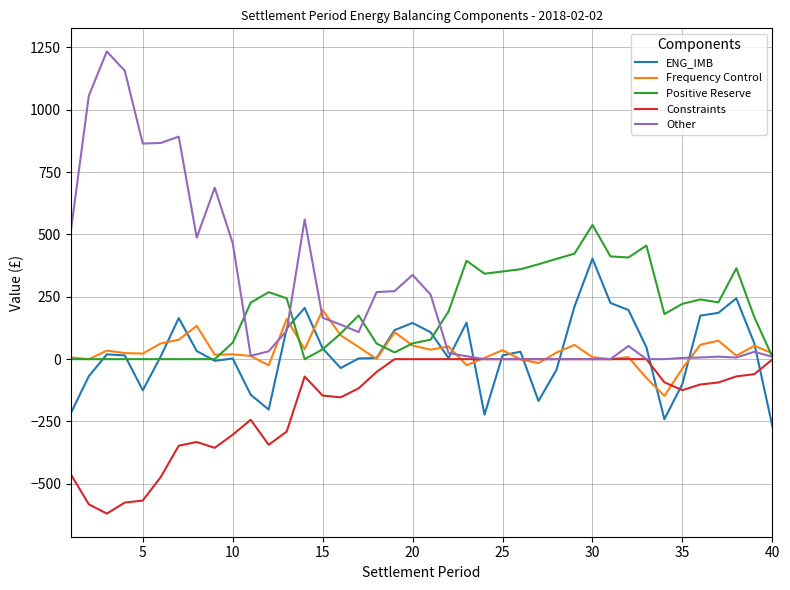

Which series has the widest spread of values?

Other